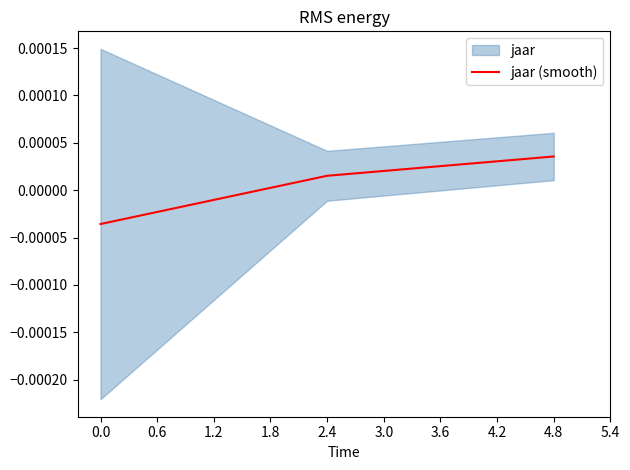

How many values are below 0?

1